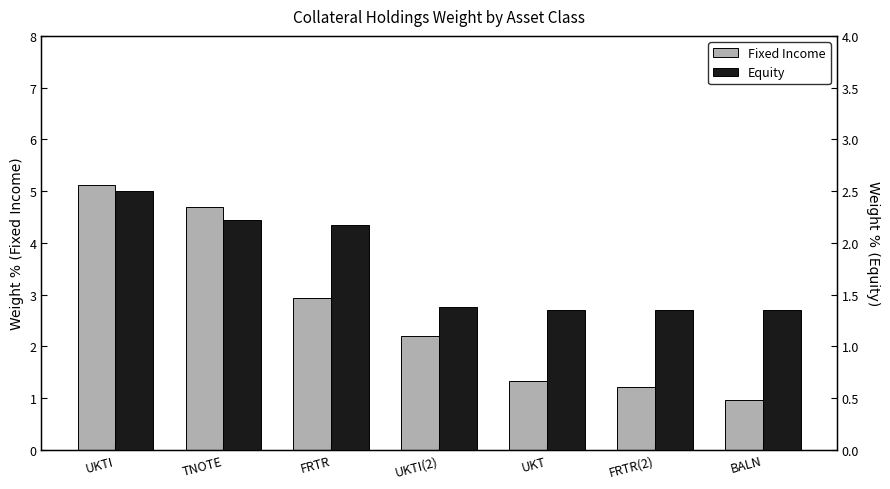

What is the minimum value for Fixed Income?

1.0